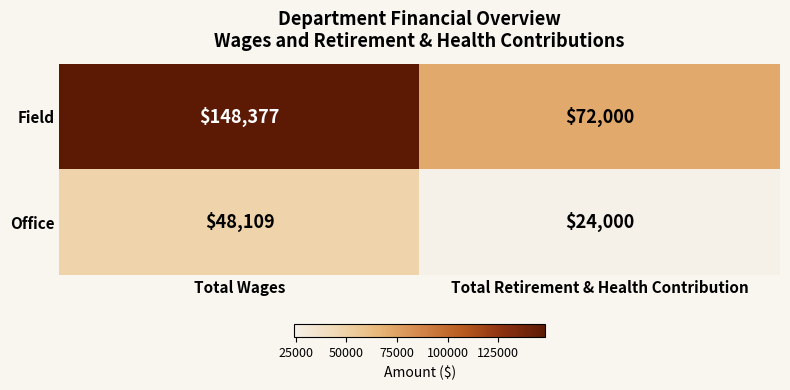

Reading right to left, extract all data points from this chart.

Field: Total Retirement & Health Contribution=72000	Total Wages=148377
Office: Total Retirement & Health Contribution=24000	Total Wages=48109